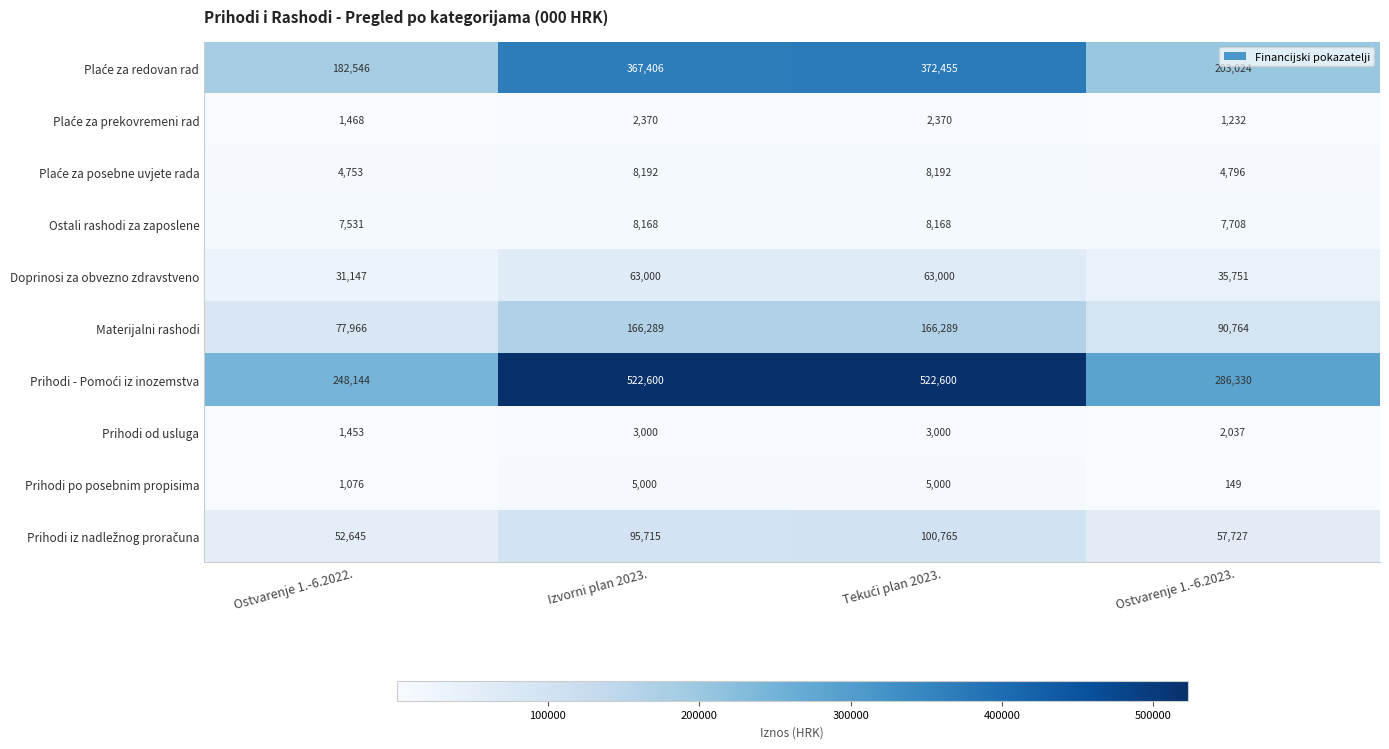

The Prihodi po posebnim propisima series shows 1845 at Ostvarenje 1.-6.2022.. True or false?

False